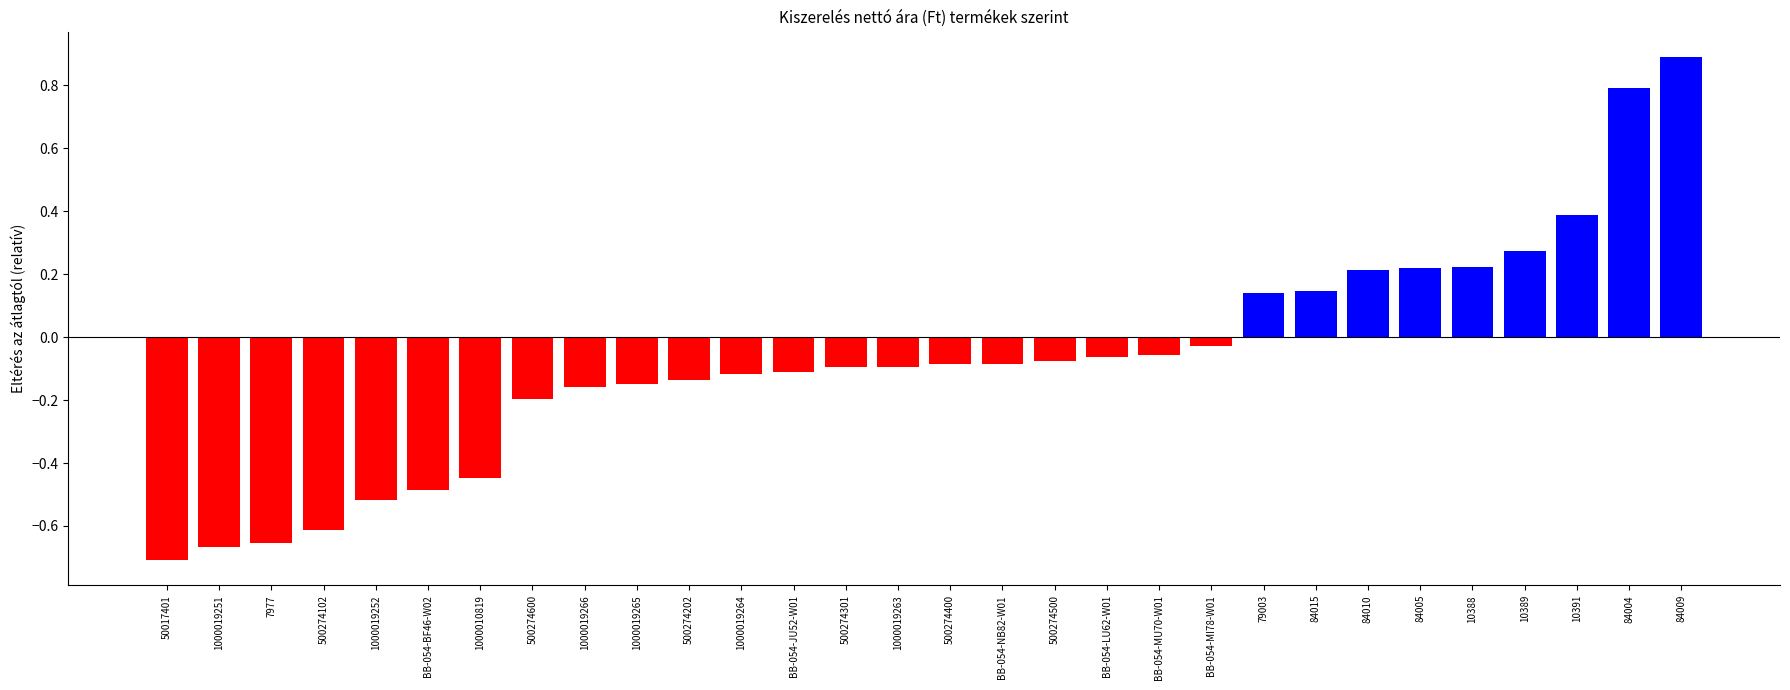

What is the sum of all values?

-2.3